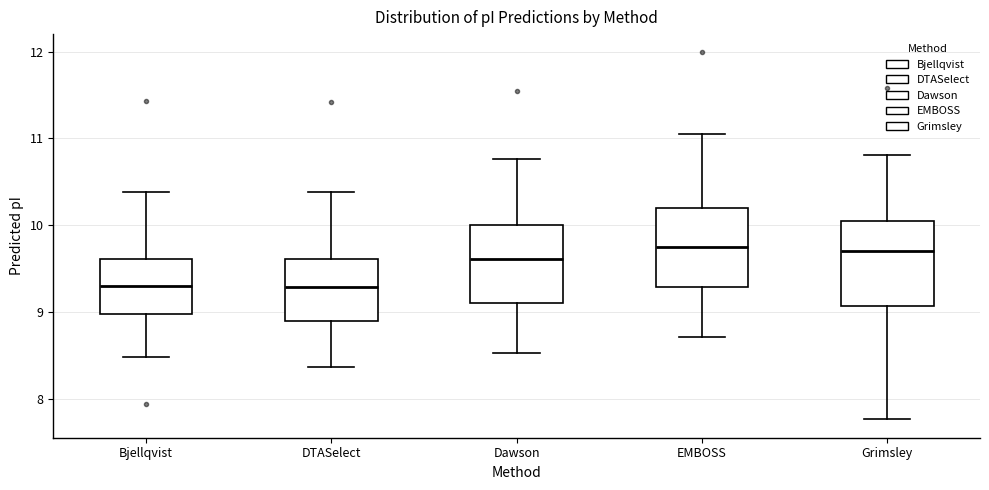

Reading left to right, read every box against the y-axis: the position of its median line, the range the box covers, and the ends of its whiskers. The values are not printed on the chart, so give them approximately, as read against the axis.

Bjellqvist: median 9.3, box 9.0 to 9.6, whiskers 8.5 to 10.4
DTASelect: median 9.3, box 8.9 to 9.6, whiskers 8.4 to 10.4
Dawson: median 9.6, box 9.1 to 10.0, whiskers 8.5 to 10.8
EMBOSS: median 9.7, box 9.3 to 10.2, whiskers 8.7 to 11.1
Grimsley: median 9.7, box 9.1 to 10.0, whiskers 7.8 to 10.8